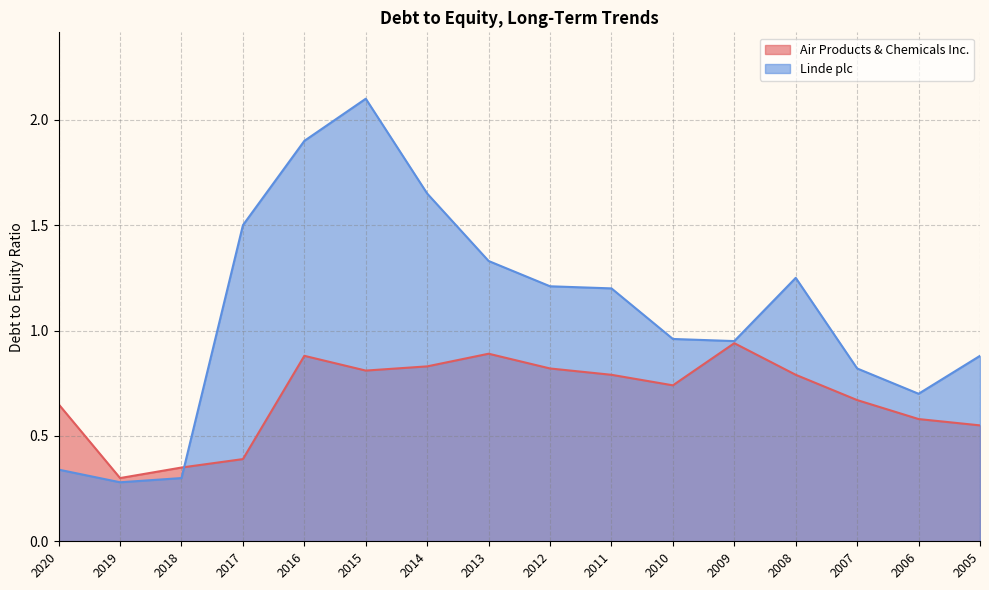

Reading left to right, extract all data points from this chart.

Air Products & Chemicals Inc.: 0.7	0.3	0.3	0.4	0.9	0.8	0.8	0.9	0.8	0.8	0.7	0.9	0.8	0.7	0.6	0.6
Linde plc: 0.3	0.3	0.3	1.5	1.9	2.1	1.6	1.3	1.2	1.2	1.0	0.9	1.2	0.8	0.7	0.9